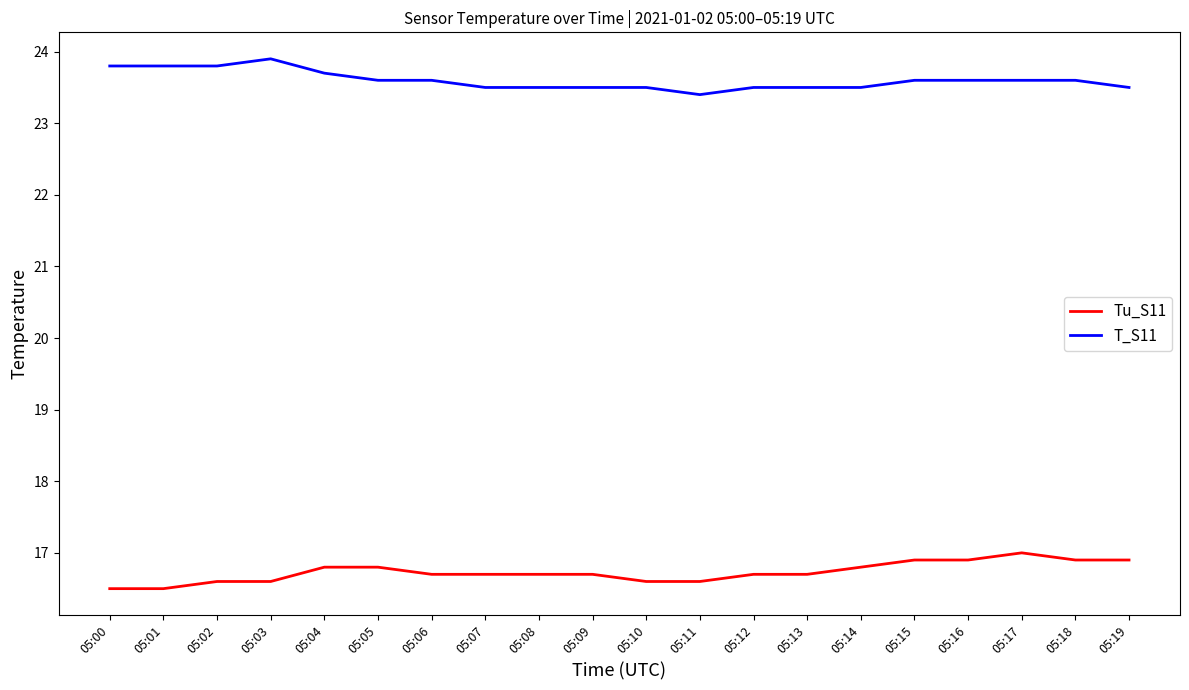

What is the difference between the maximum and minimum values in the Tu_S11 series?

0.5